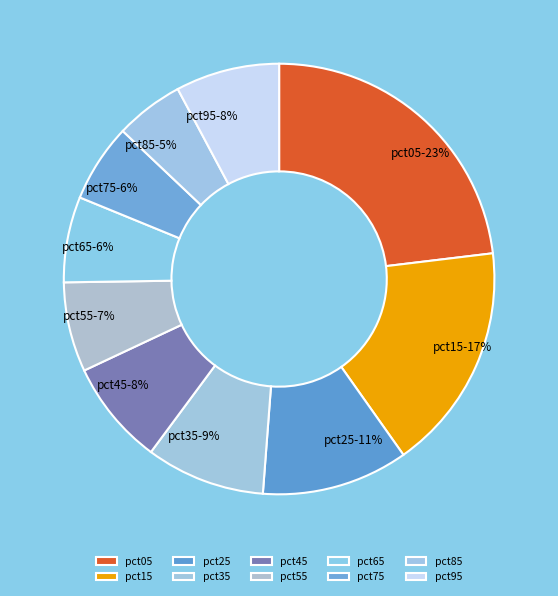

What is the largest slice in the pie chart?

pct05